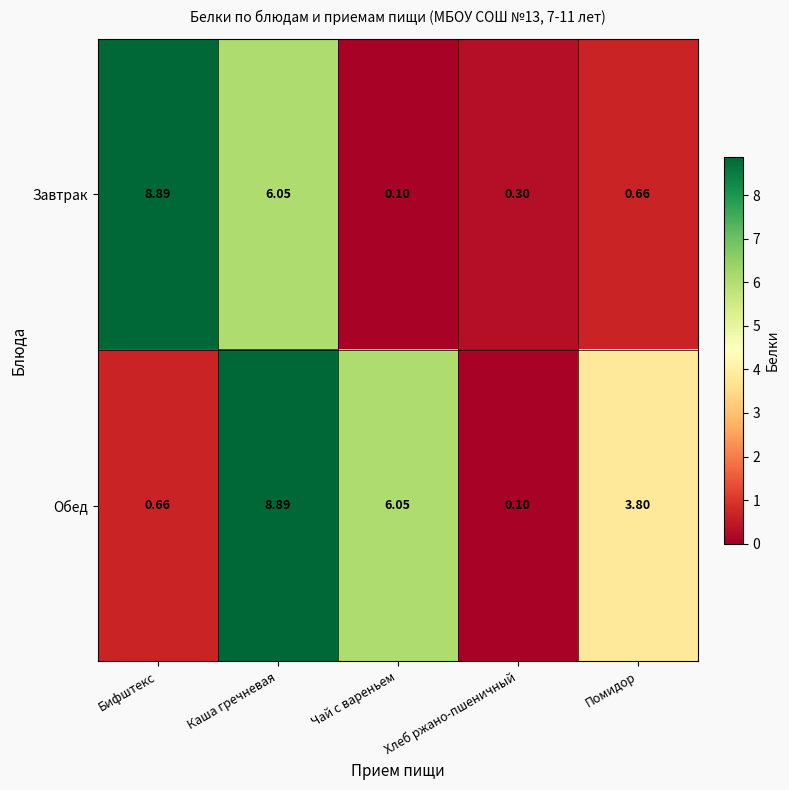

Between Чай с вареньем and Хлеб ржано-пшеничный, which series saw the biggest shift?

Обед